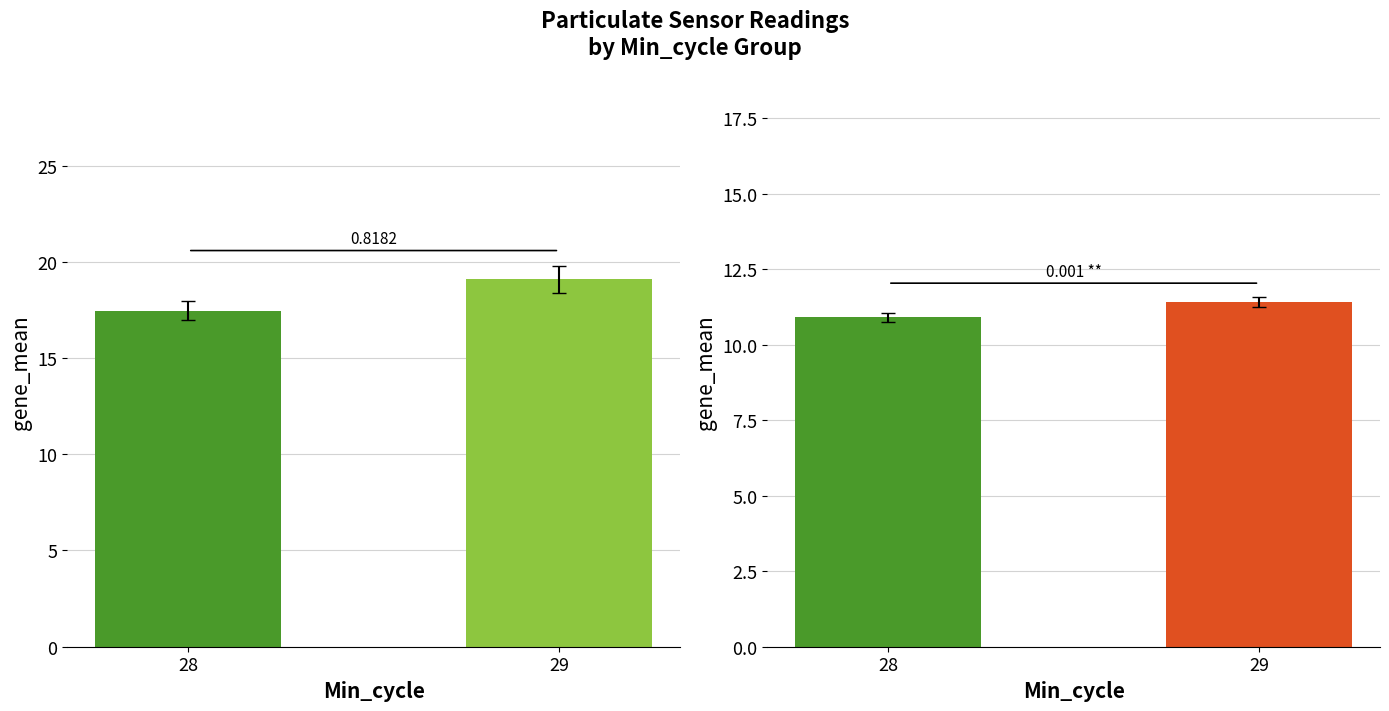

Between 28 and 29, which is larger?

29